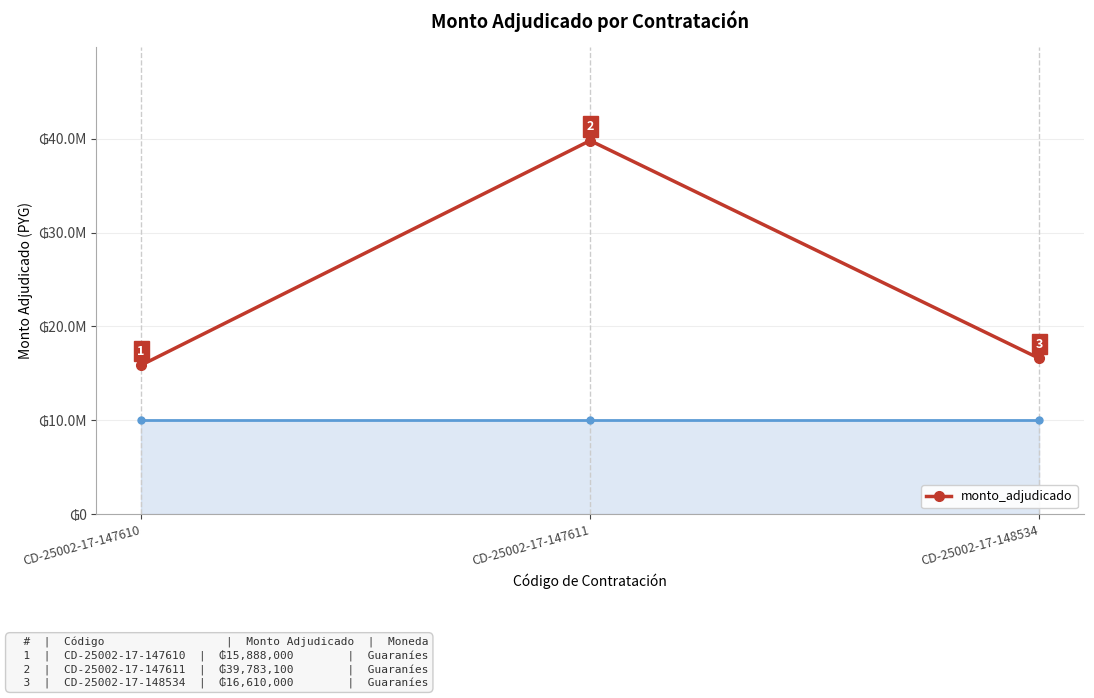

Does the chart have visible grid lines?

Yes